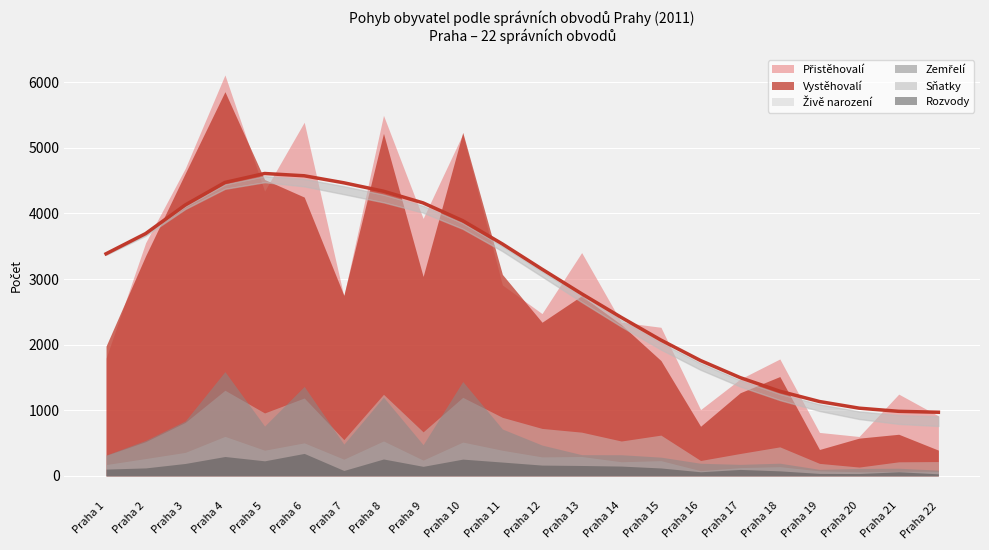

Which label corresponds to the smallest value in the chart?

Praha 22